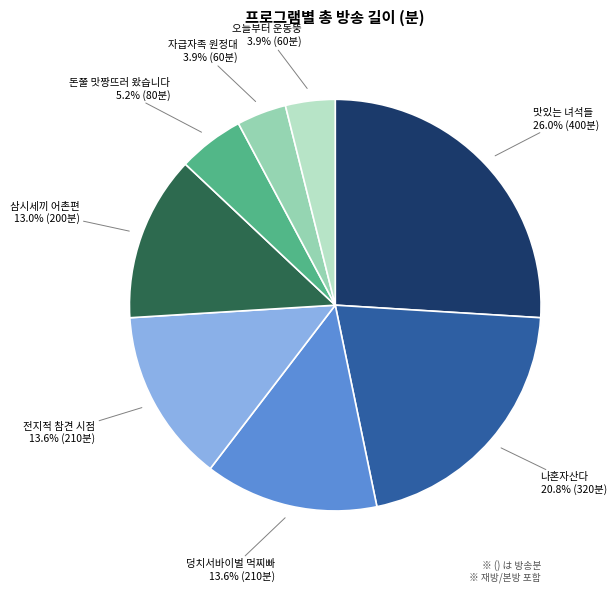

Is there a majority slice in this chart?

No